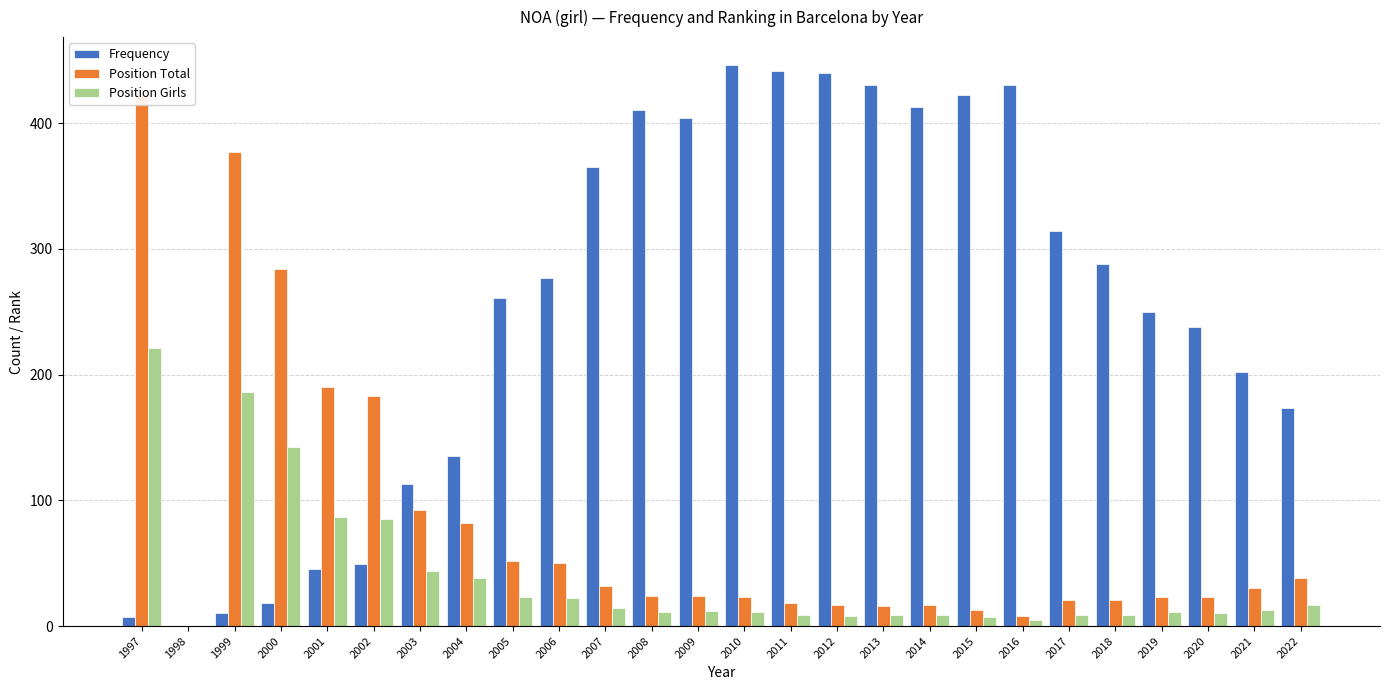

At which label does Frequency first exceed 277?

2007